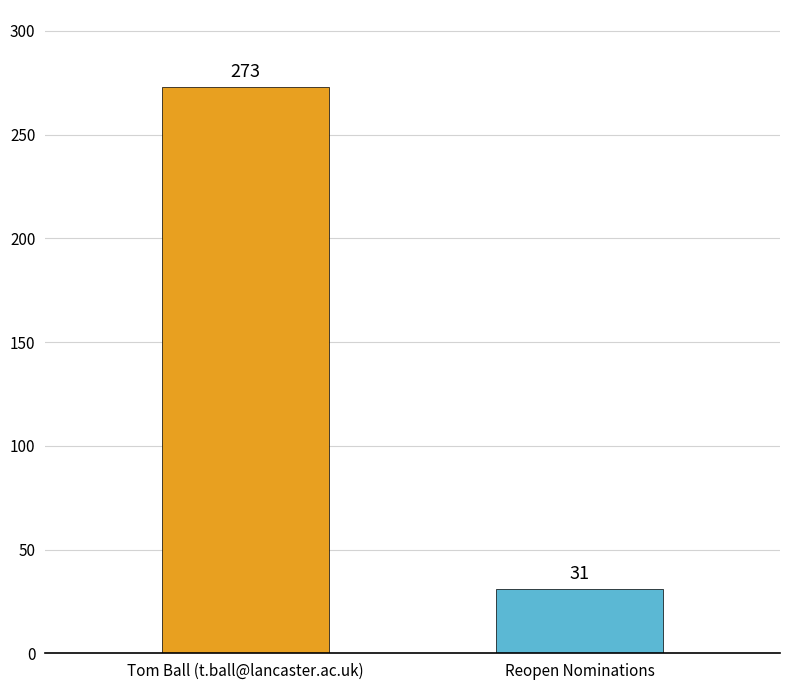

What is the label of the 1st bar from the right?

Reopen Nominations